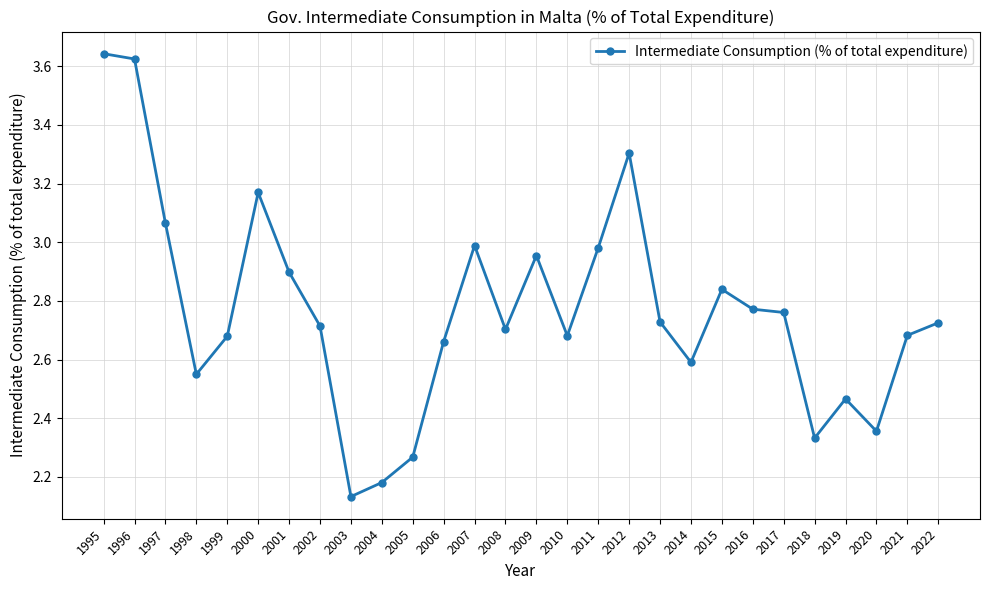

True or false: there are more than 2 points higher than both neighbors.

True